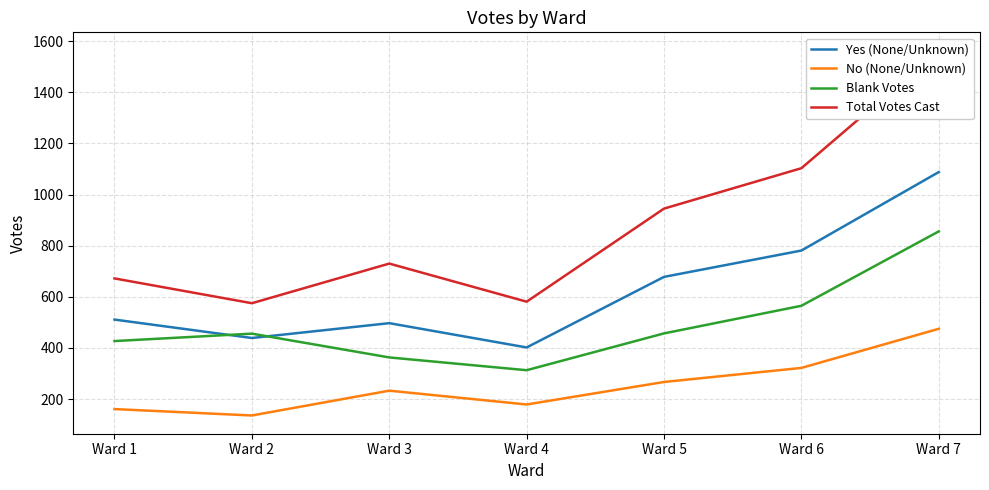

At which category does the chart reach its peak across all series?

Ward 7